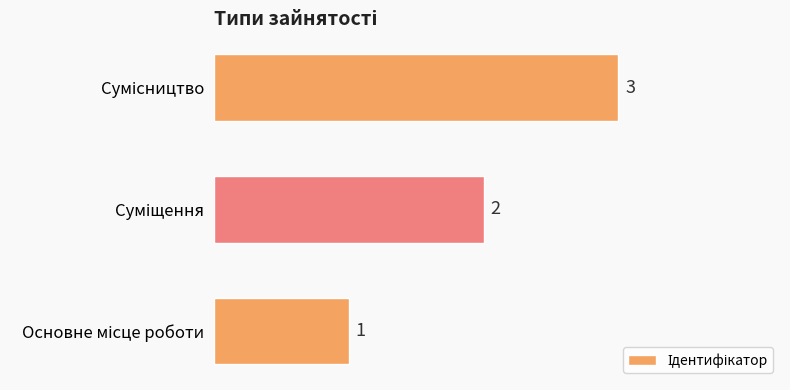

What is the difference between the maximum and second lowest values?

1